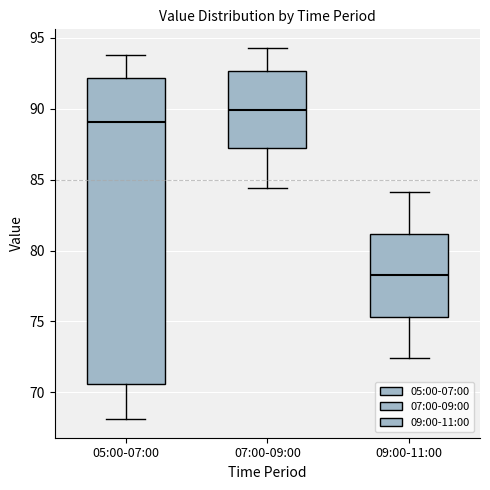

Reading left to right, transcribe this box plot: for each box, give where its median line is, the range the box spans, and where its two whiskers end, as read against the y-axis. The values are not printed on the chart, so give them approximately, as read against the axis.

05:00-07:00: median 89.0, box 70.5 to 92.0, whiskers 68.0 to 94.0
07:00-09:00: median 90.0, box 87.0 to 92.5, whiskers 84.5 to 94.5
09:00-11:00: median 78.5, box 75.5 to 81.0, whiskers 72.5 to 84.0